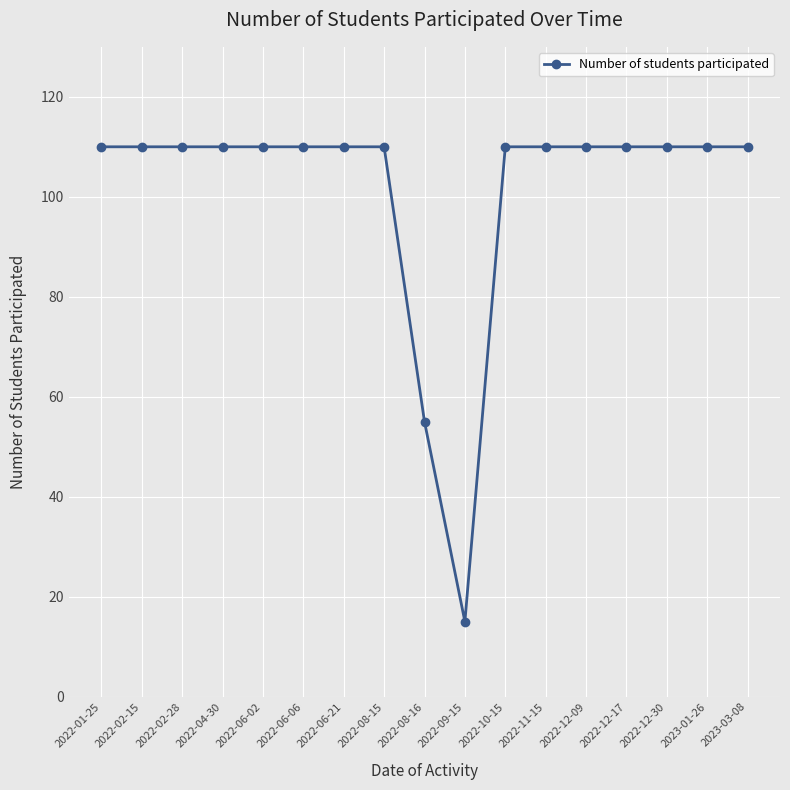

What is the average value?

101